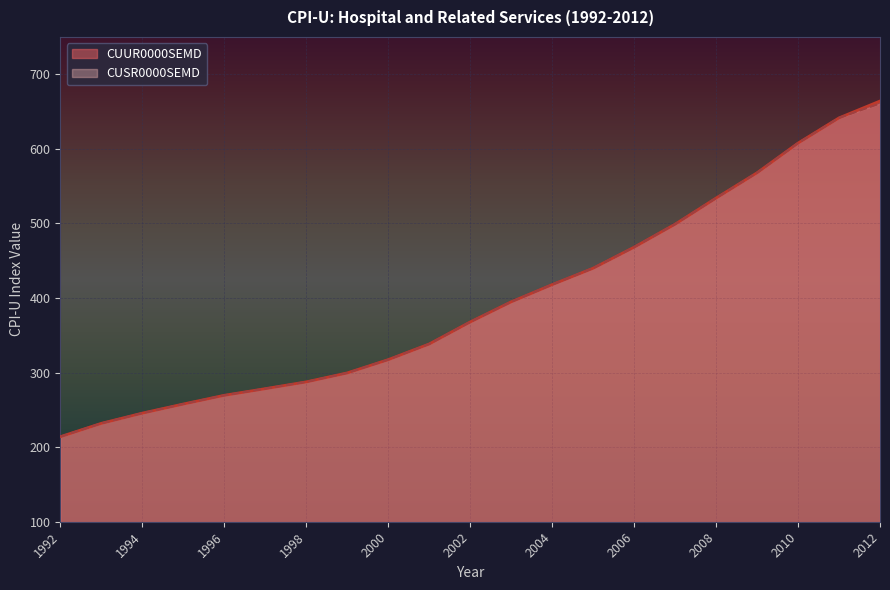

At which category is the sum across all series the highest?

2012